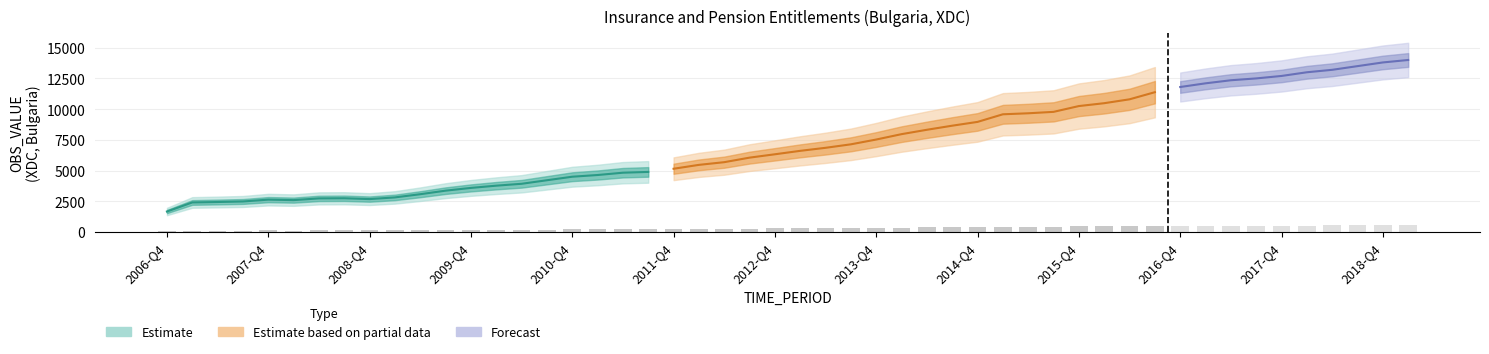

The value at 2011-Q3 is 2361. True or false?

False